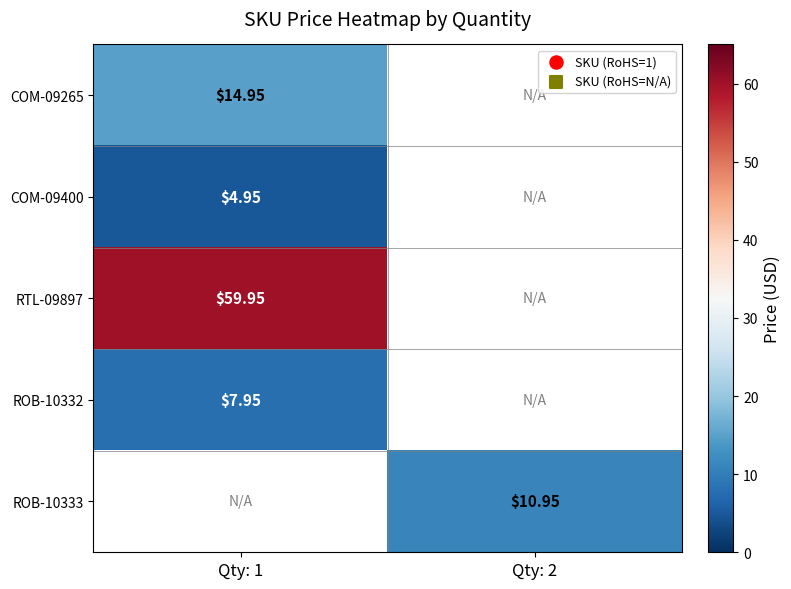

Where does the ROB-10333 series first go above 10?

Qty: 2